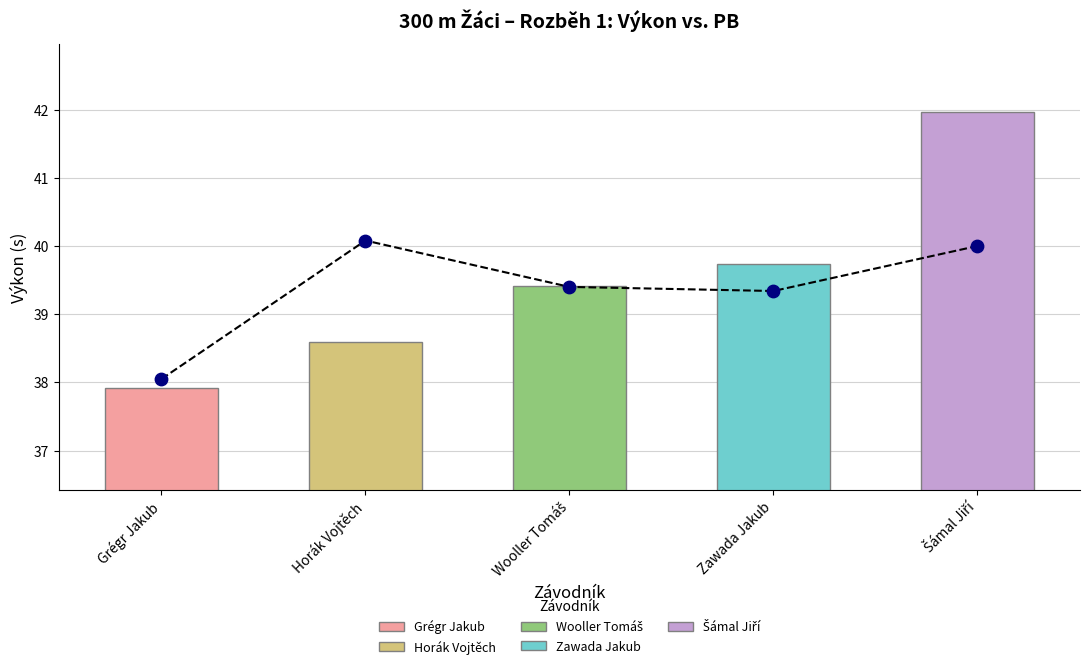

What is the change in value from Grégr Jakub to Šámal Jiří?

+2.0